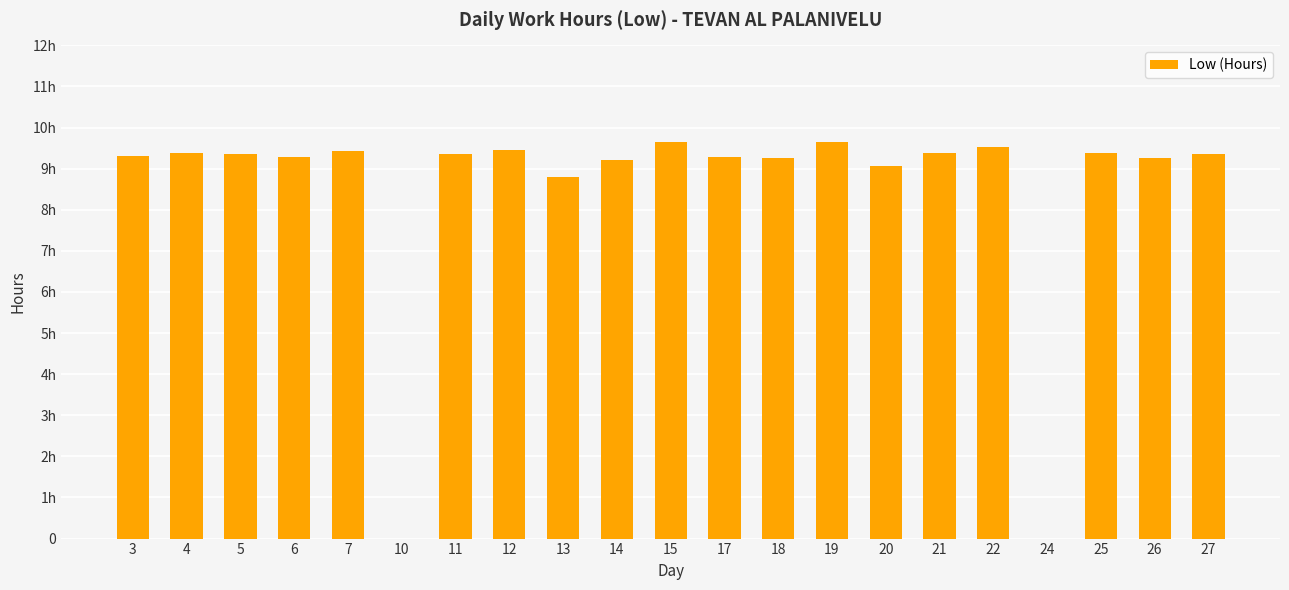

Between 18 and 20, which is larger?

18